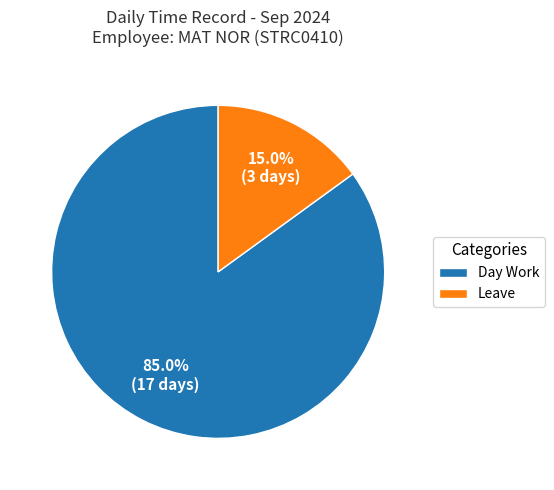

The Day Work slice represents 85% of the pie. True or false?

True